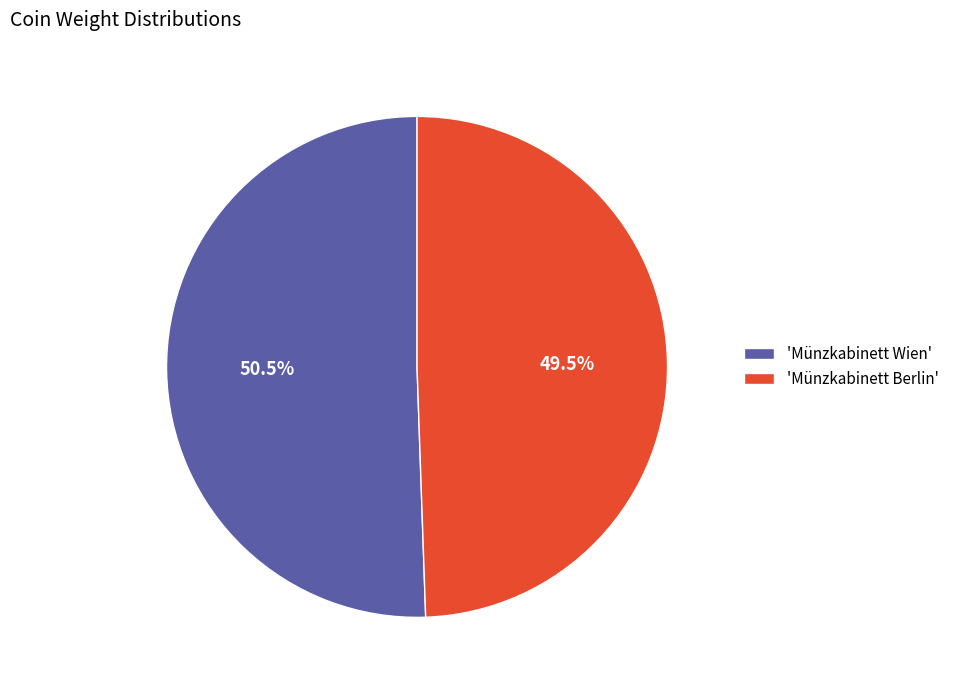

Is there any slice that represents more than half of the pie?

Yes